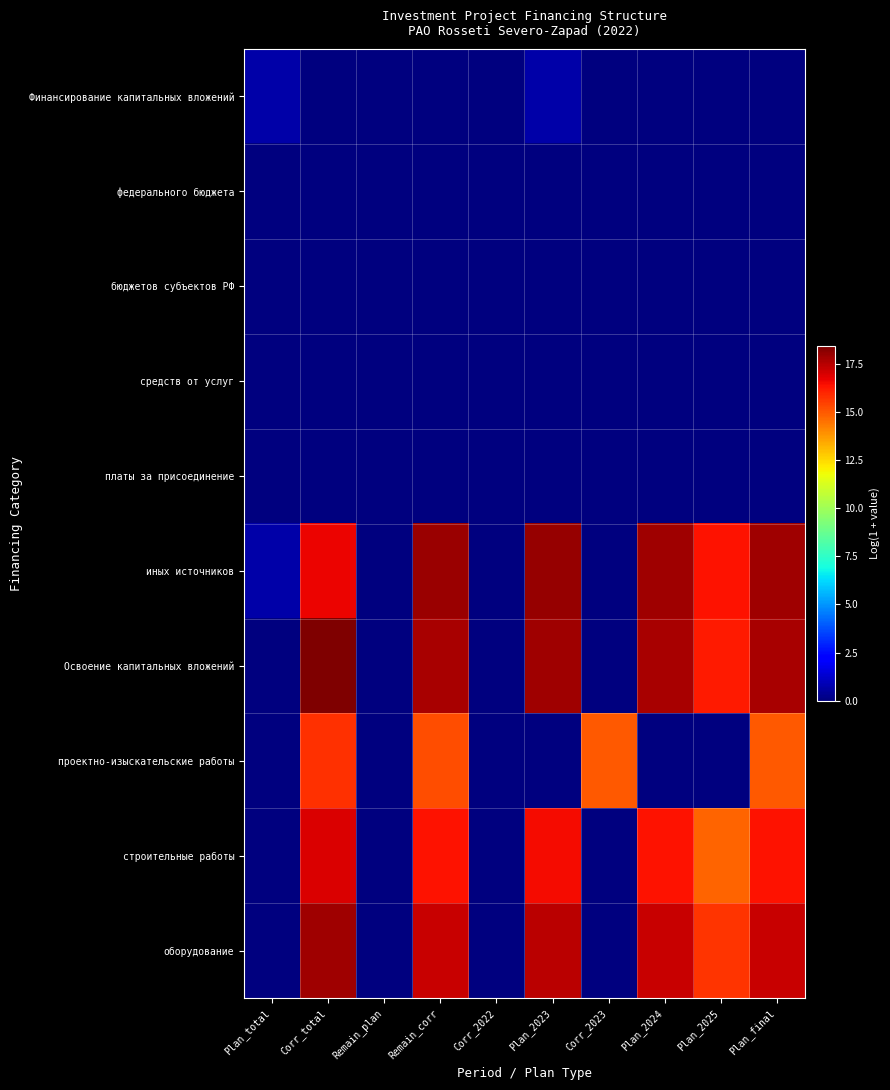

What is the spread (max minus min) of values at Plan_2025?

16.3